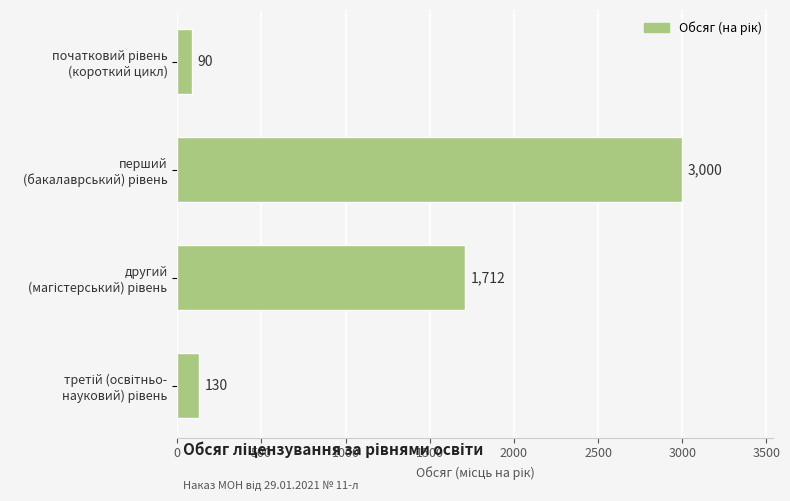

What is the smallest value displayed?

90